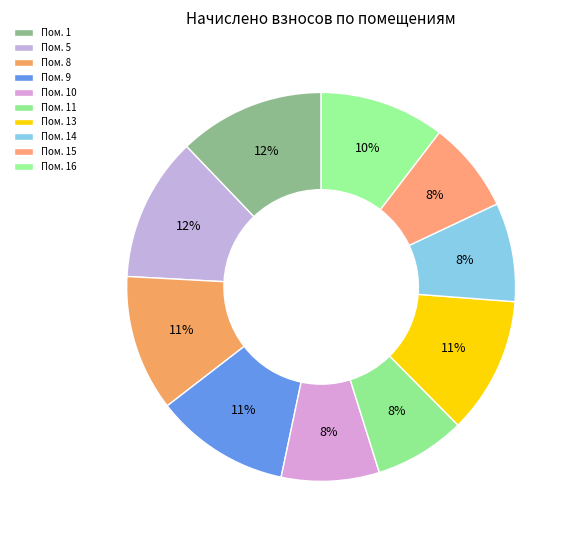

How many slices are in this pie chart?

10